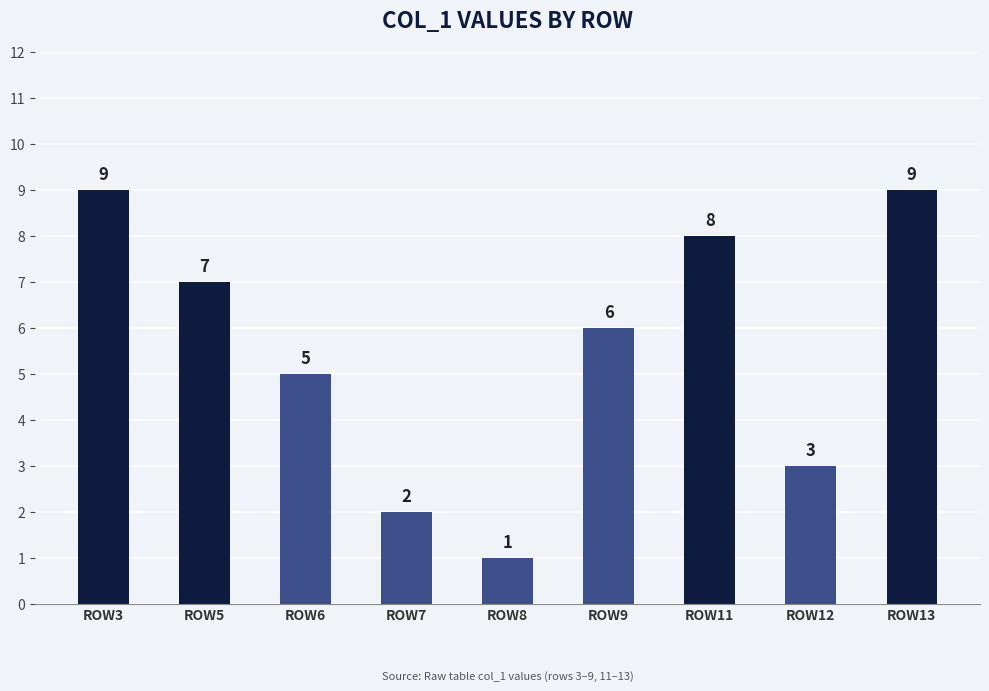

Does the chart contain any negative values?

No